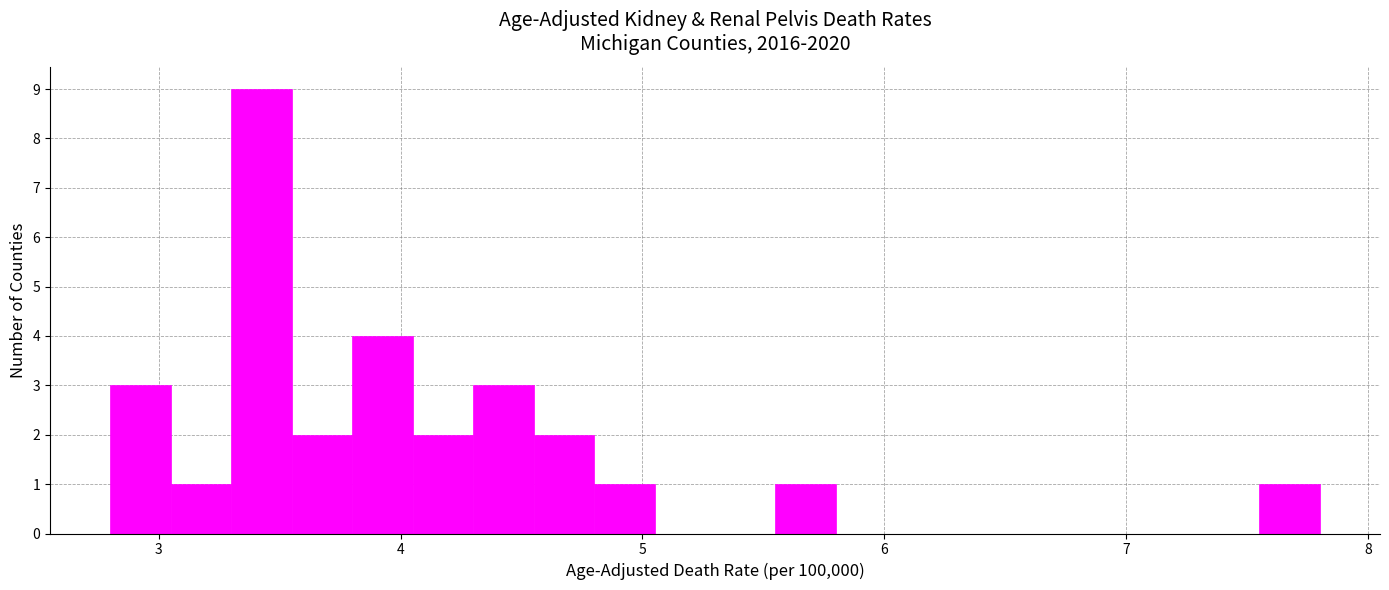

Around what value on the x-axis is the tallest bar? Give the approximate position of its centre, as read against the axis.

3.4